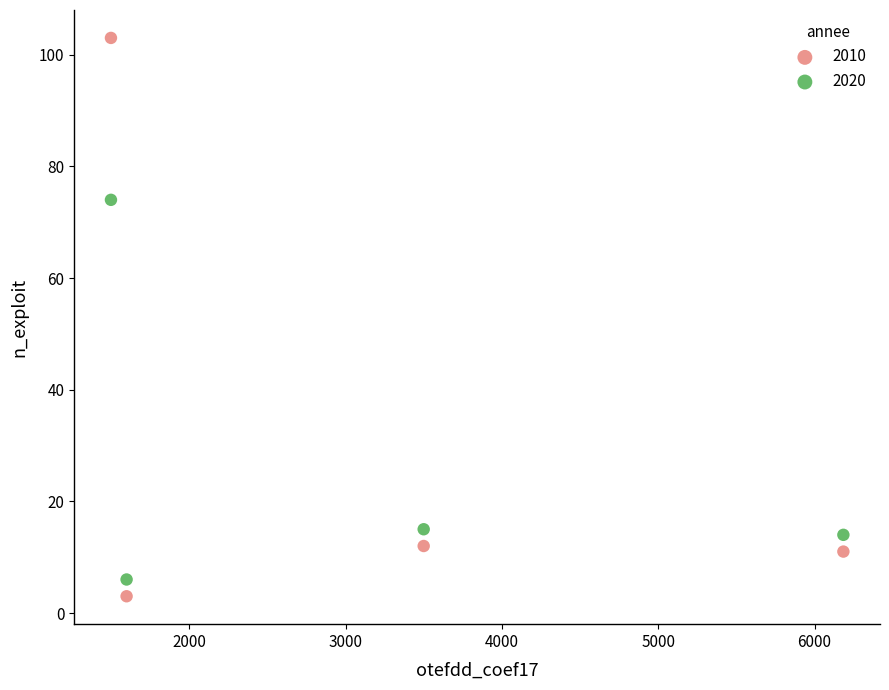

Which series contains the highest Y value?

2010